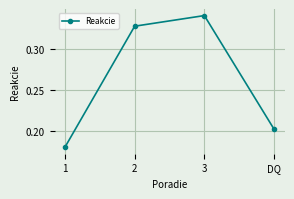

Where is the data nearest to the value 0?

1